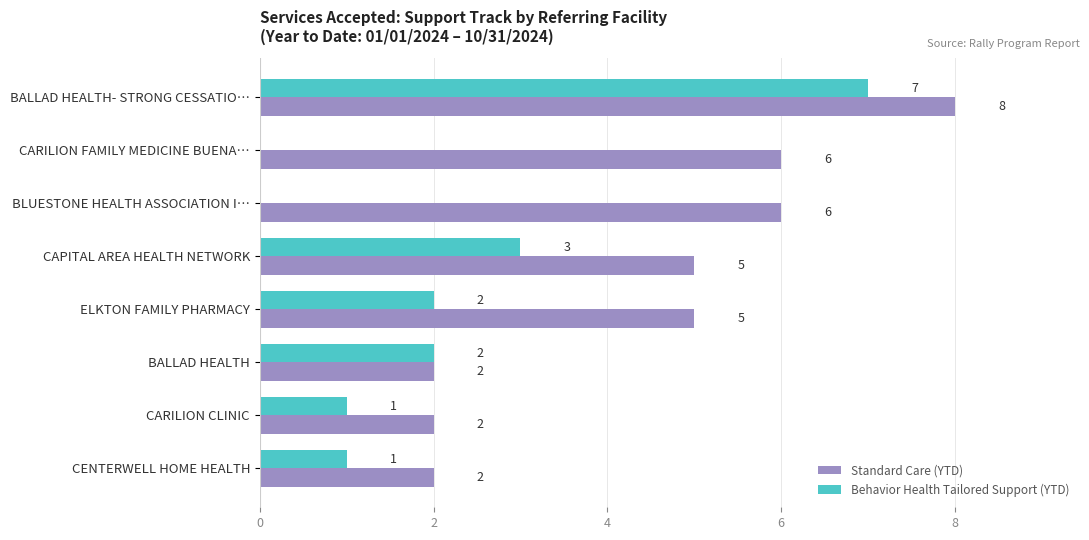

Where is Behavior Health Tailored Support (YTD) nearest to the value 3?

CAPITAL AREA HEALTH NETWORK